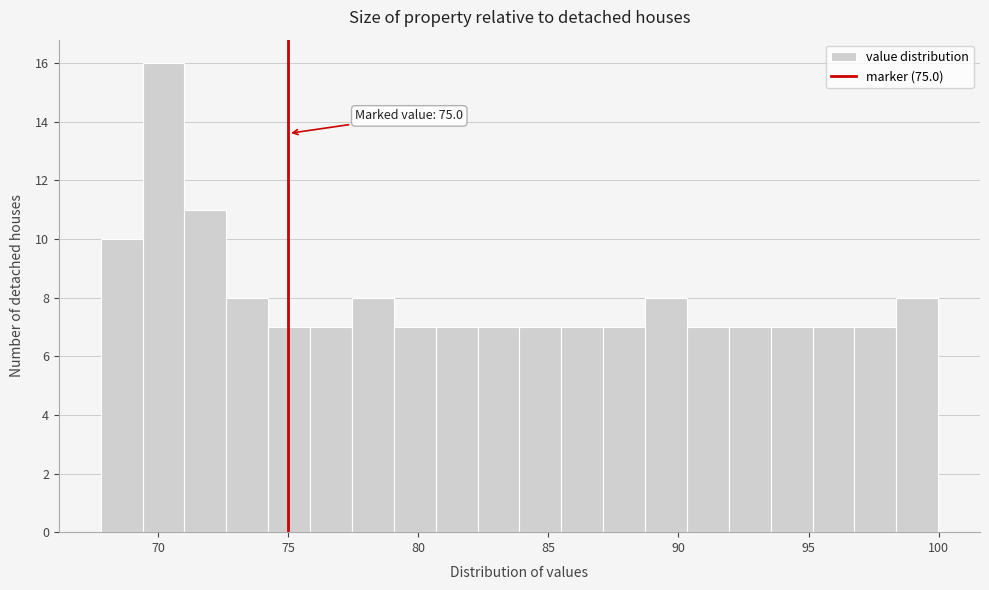

Around what value on the x-axis is the tallest bar? Give the approximate position of its centre, as read against the axis.

70.0